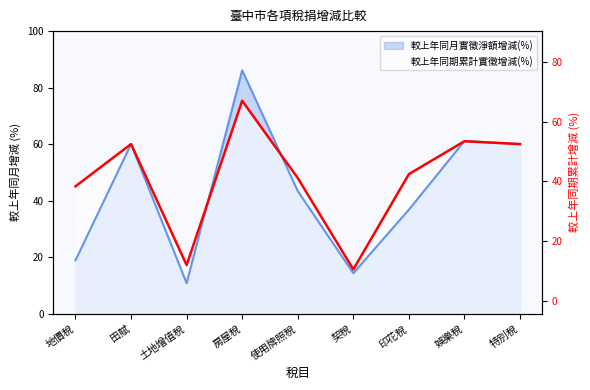

Reading right to left, transcribe all the data shown in this chart.

特別稅=60.0	娛樂稅=61.0	印花稅=49.4	契稅=15.6	使用牌照稅=48.0	房屋稅=75.3	土地增值稅=17.2	田賦=60.0	地價稅=45.0